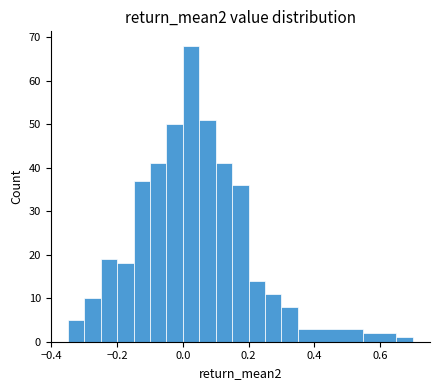

Around what value on the x-axis is the tallest bar? Give the approximate position of its centre, as read against the axis.

0.02